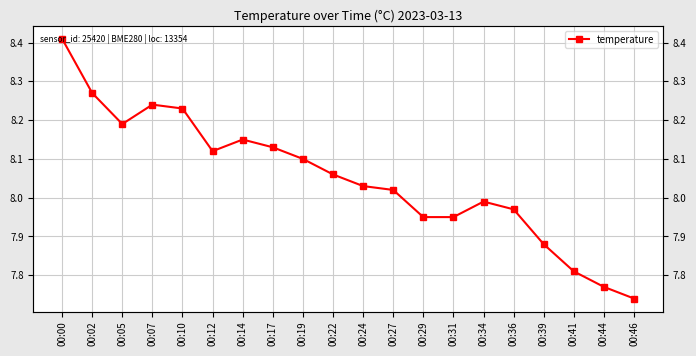

Reading left to right, extract all data points from this chart.

00:00=8.4	00:02=8.3	00:05=8.2	00:07=8.2	00:10=8.2	00:12=8.1	00:14=8.2	00:17=8.1	00:19=8.1	00:22=8.1	00:24=8.0	00:27=8.0	00:29=8.0	00:31=8.0	00:34=8.0	00:36=8.0	00:39=7.9	00:41=7.8	00:44=7.8	00:46=7.7